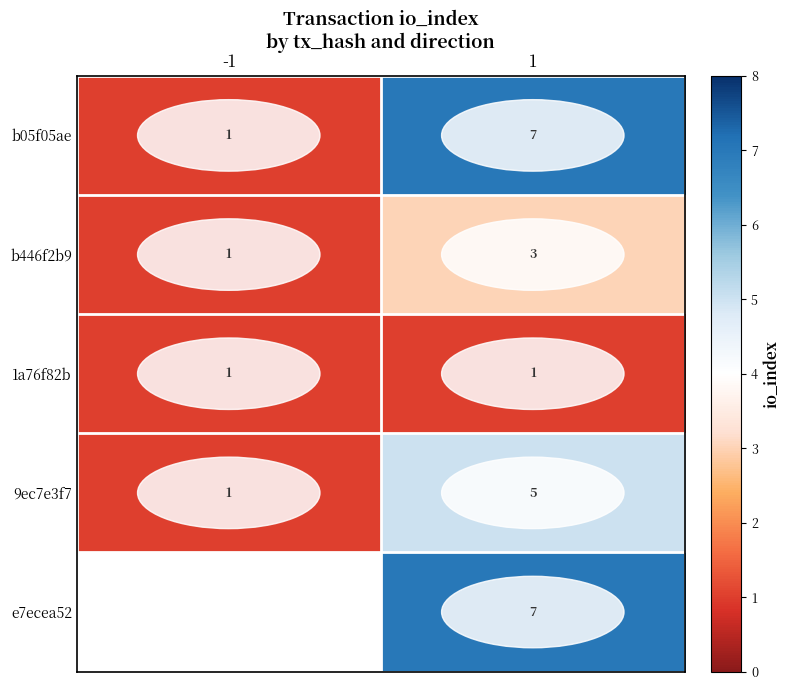

Count the number of categories in the chart.

2